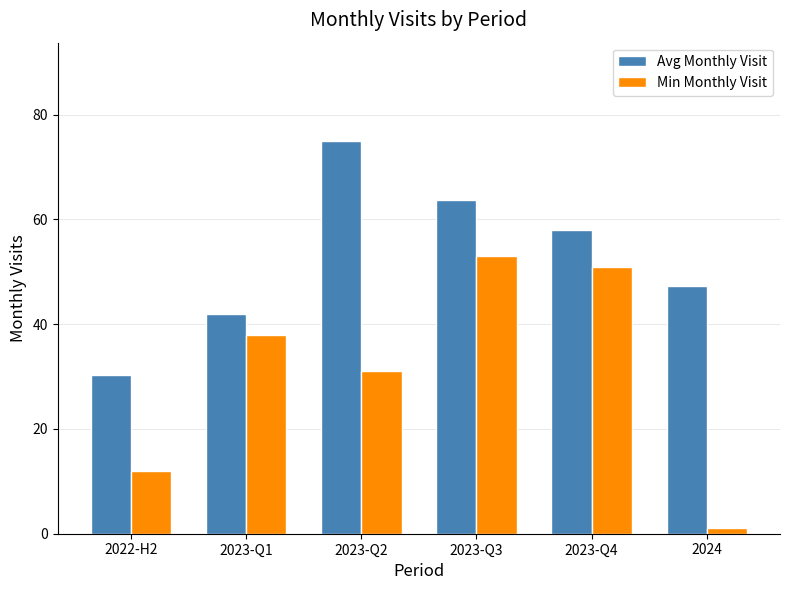

Is the value of Min Monthly Visit at 2023-Q3 greater than the value of Avg Monthly Visit at 2022-H2?

Yes